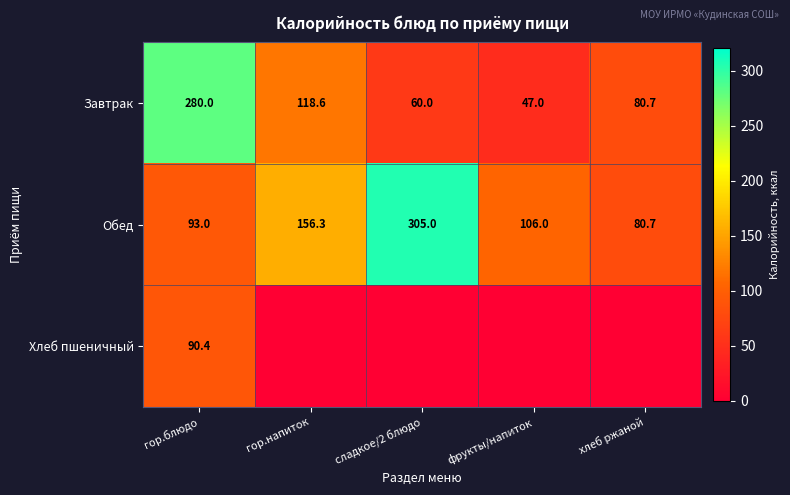

What is the difference between the Завтрак values at хлеб ржаной and фрукты/напиток?

33.7